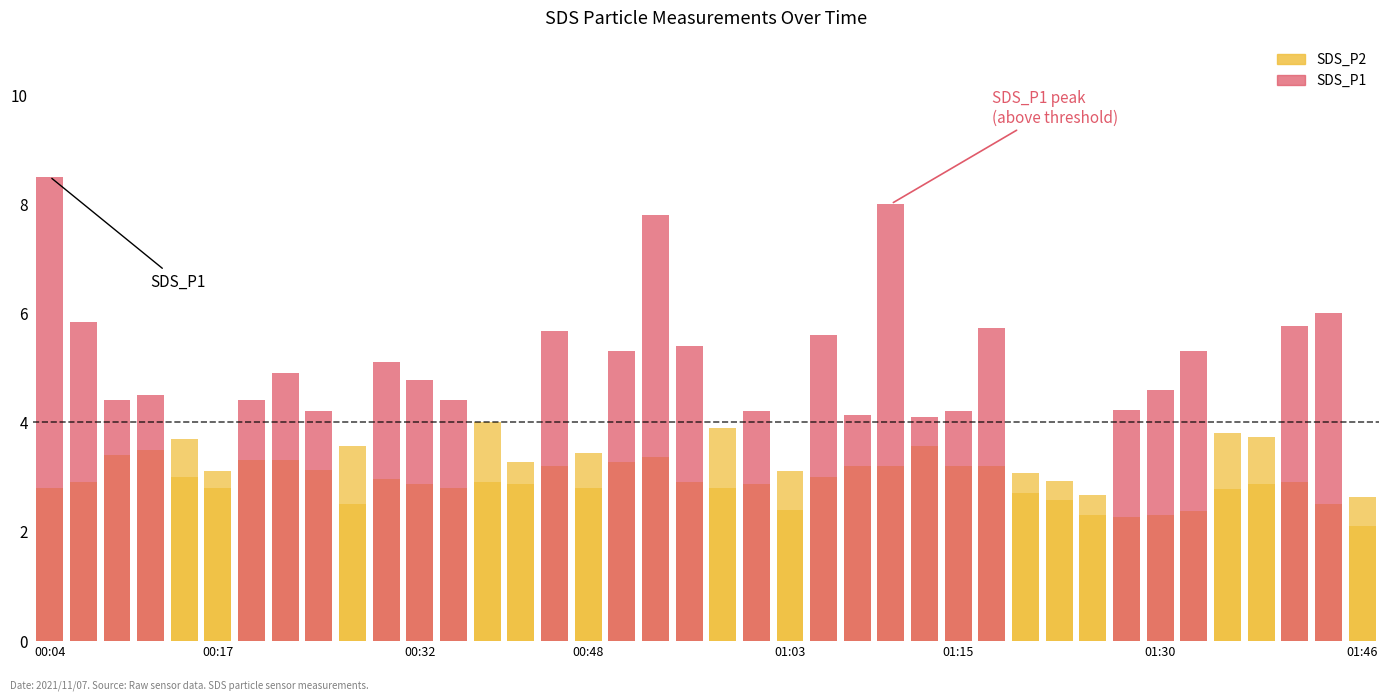

Are the bars horizontal?

No